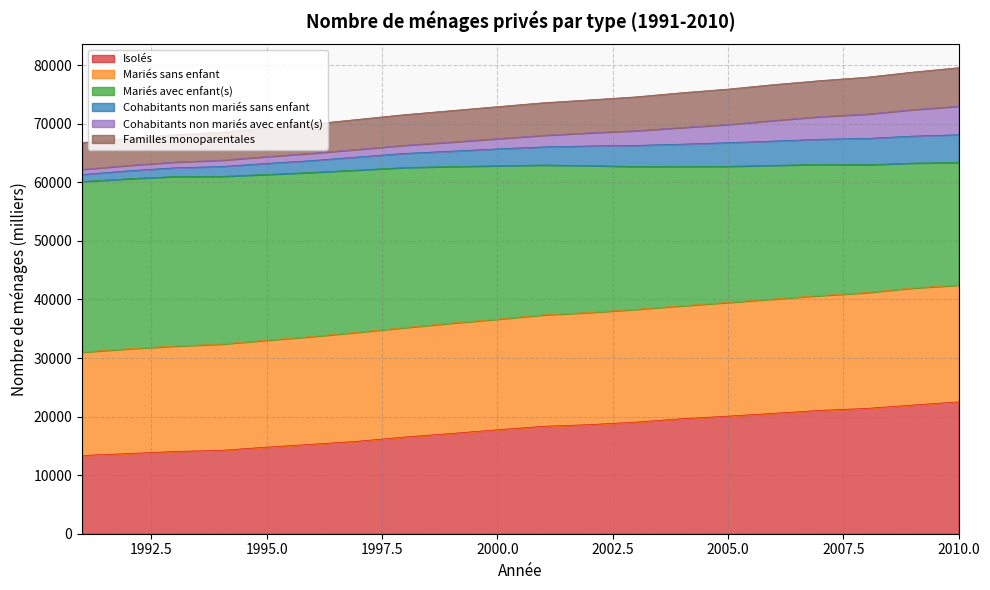

Does the chart display data point markers on the line(s)?

No